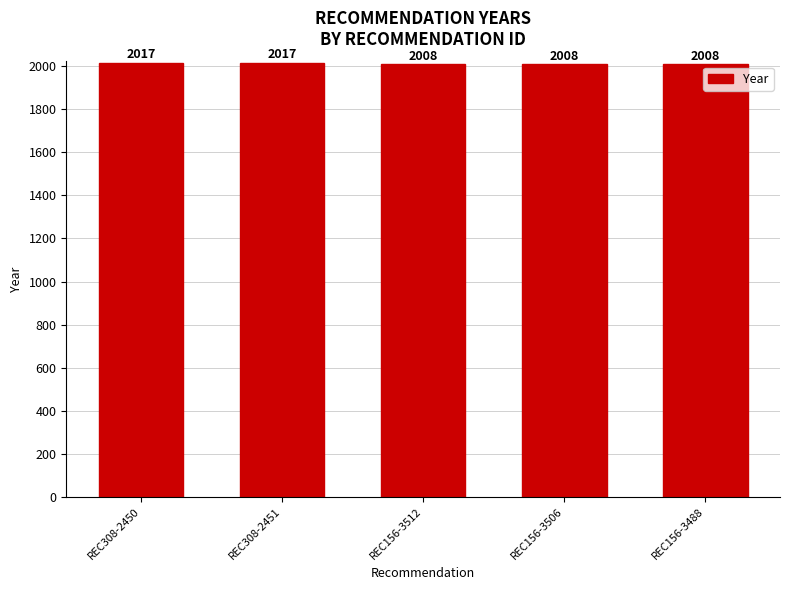

What is the label of the 4th bar from the left?

REC156-3506